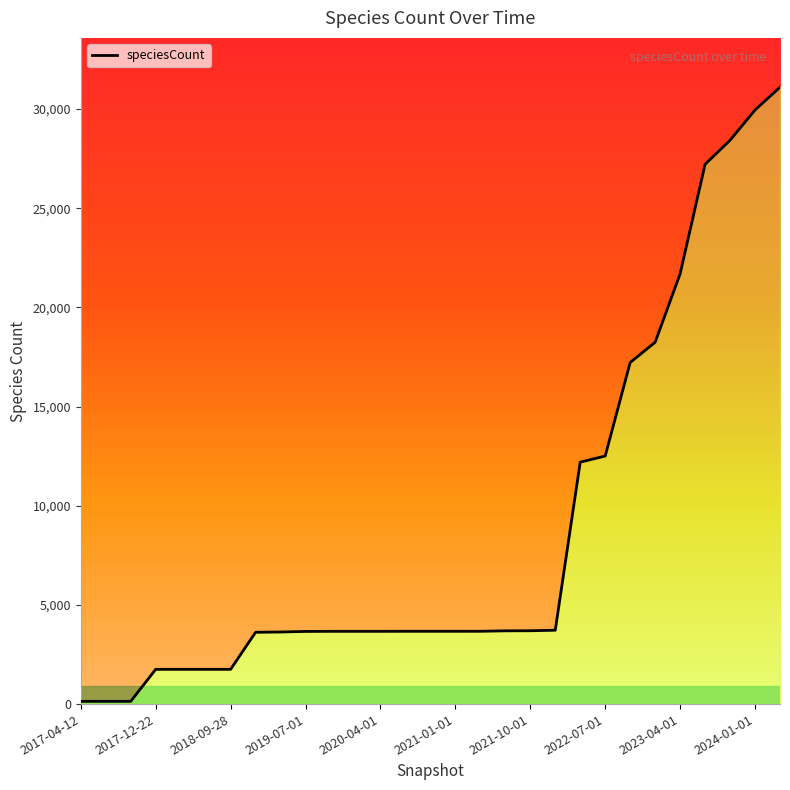

Reading left to right, list all the values displayed in this chart.

138	138	138	1753	1753	1753	1753	3621	3635	3663	3669	3669	3669	3671	3671	3671	3672	3694	3698	3725	12200	12507	17221	18243	21691	27214	28428	29953	31102